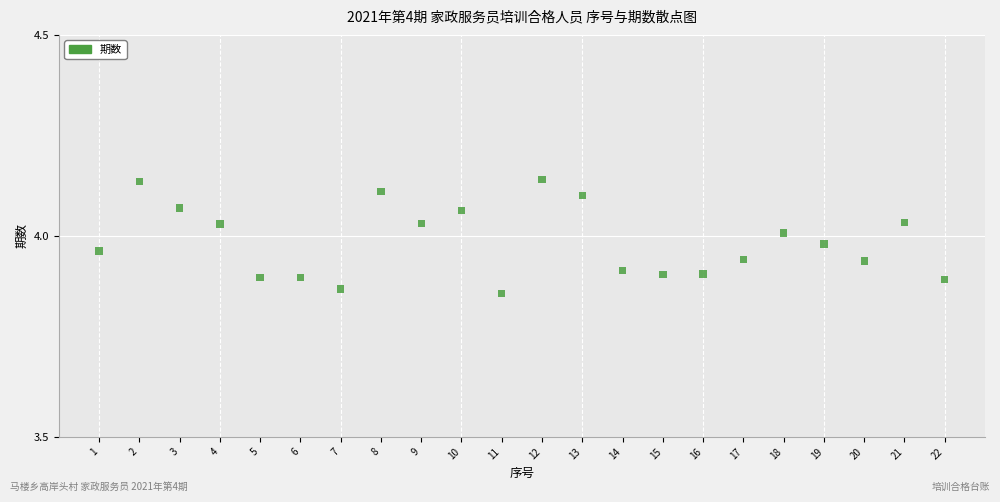

What is the range of Y values (max minus min)?

0.3